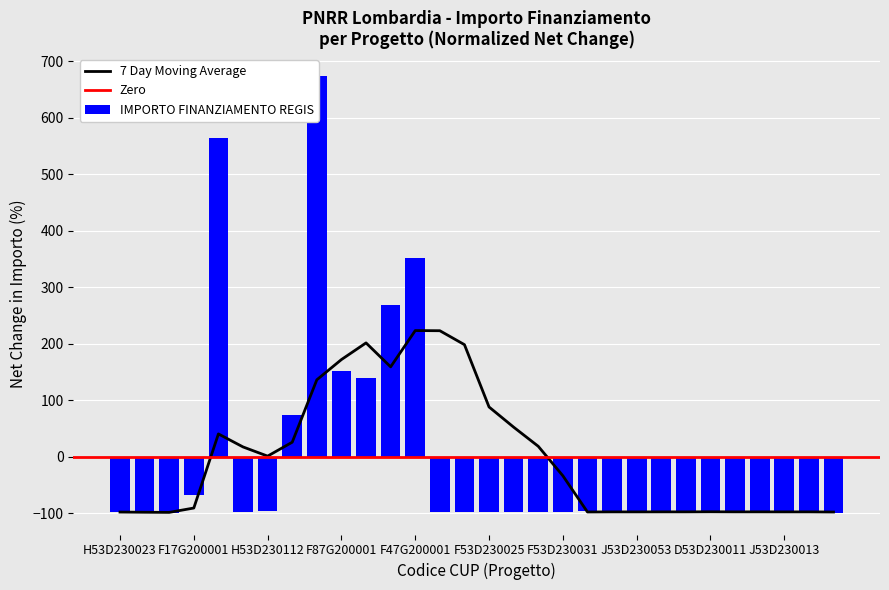

Which has a higher value, F53D23002920006 or F53D23002630001?

F53D23002630001